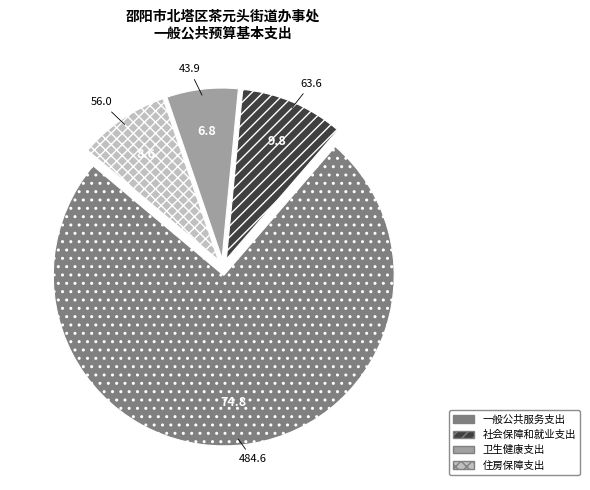

The 卫生健康支出 slice represents 1% of the pie. True or false?

False